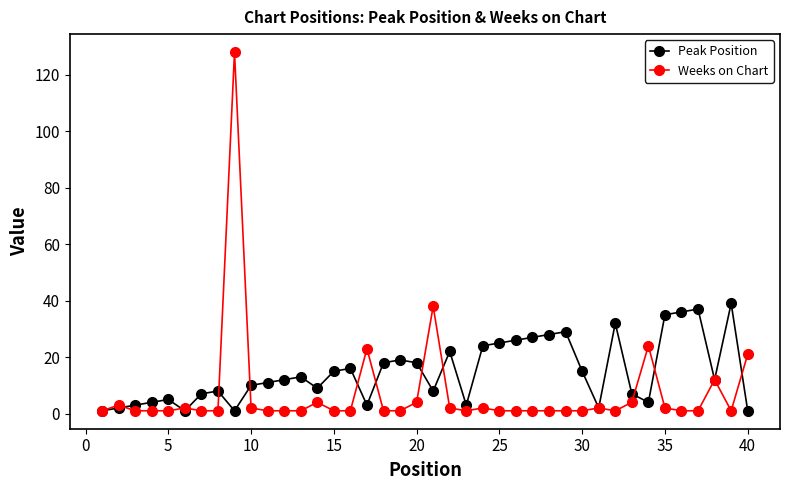

Rank the series by their average value, from highest to lowest.

Peak Position, Weeks on Chart